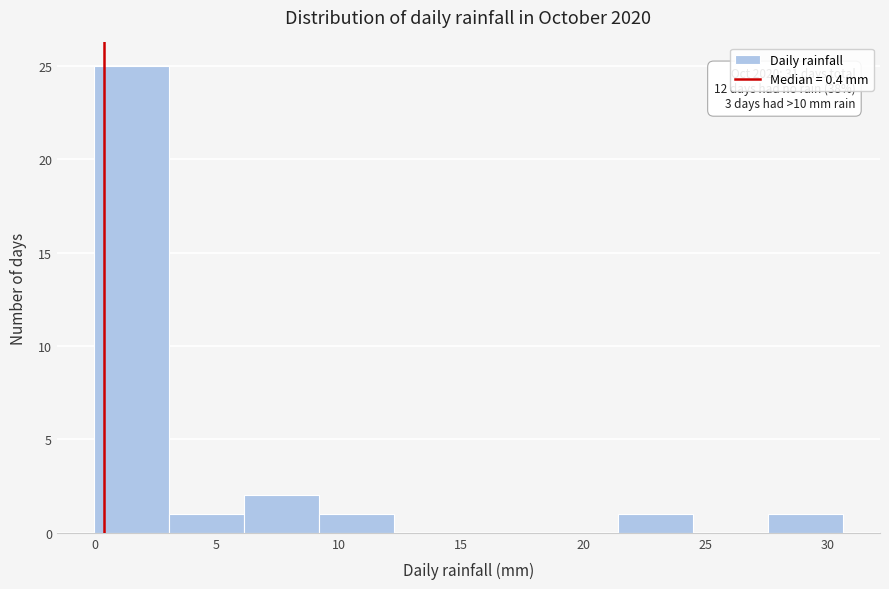

Which range on the x-axis has the tallest bar?

0.0 to 3.0